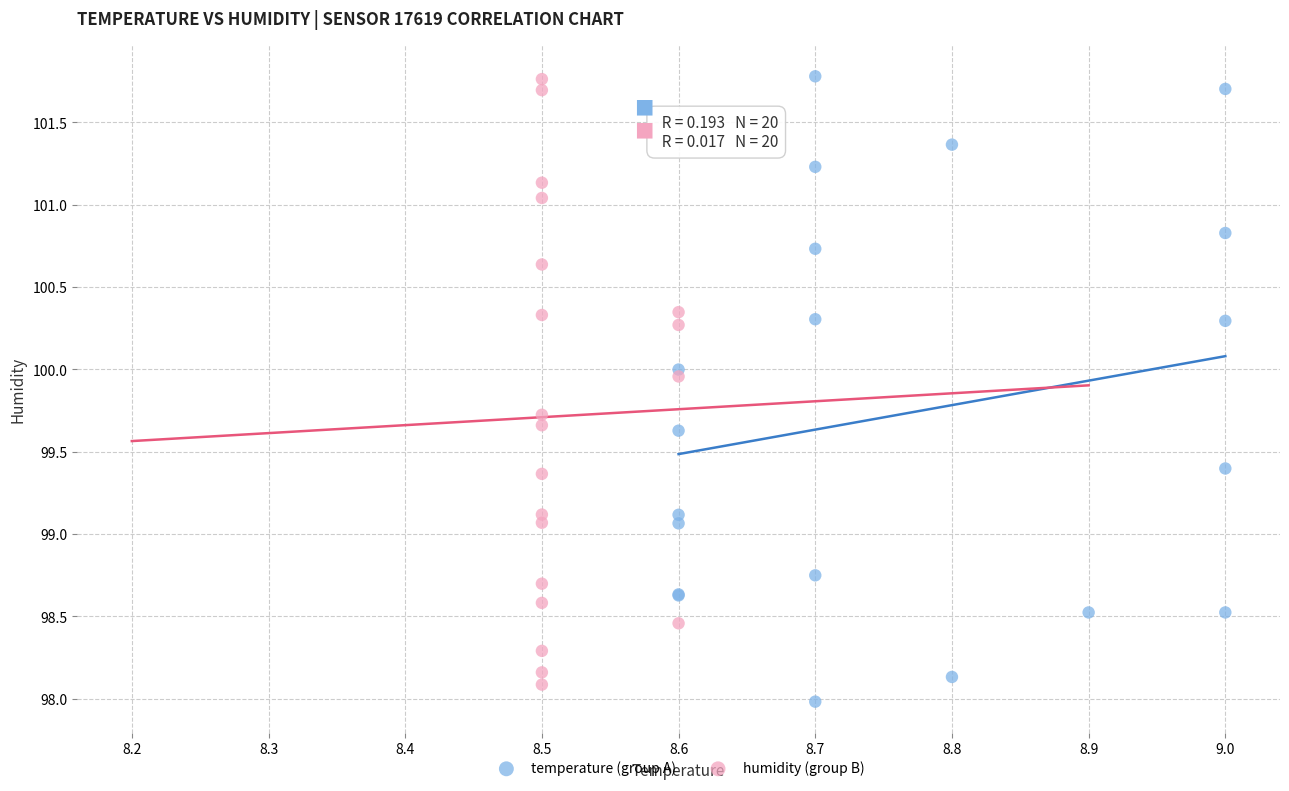

Which series reaches the minimum Y coordinate?

temperature (group A)